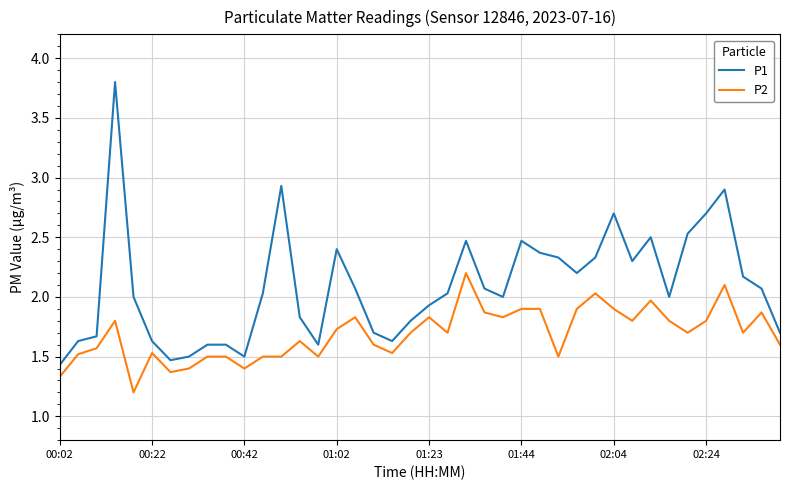

List the series in order of their overall mean, lowest first.

P2, P1